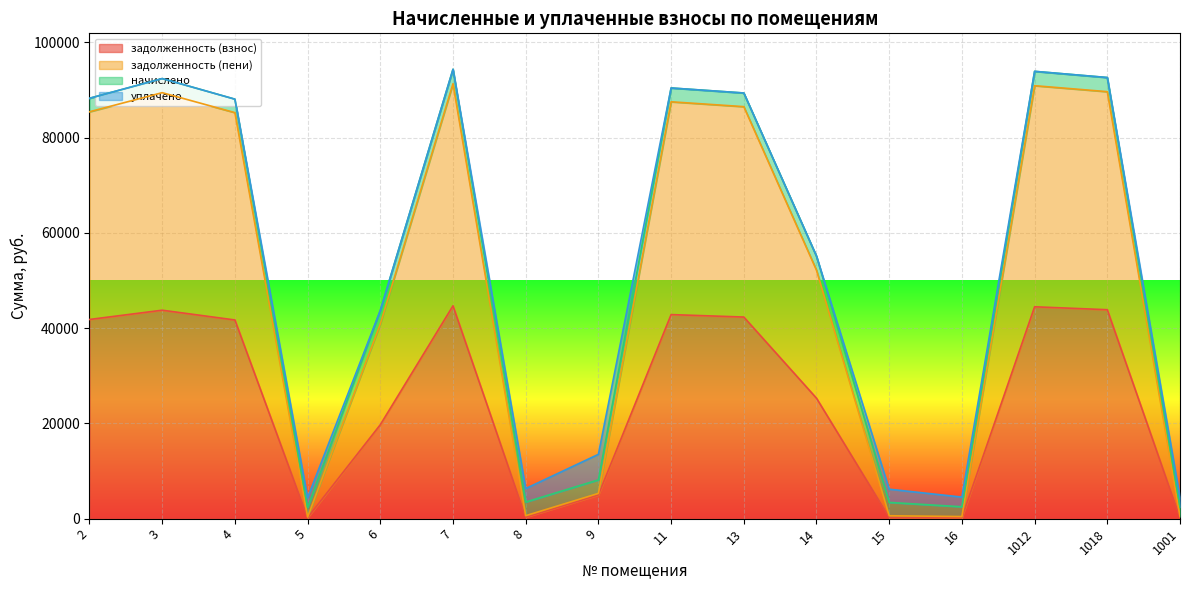

What is the value of the задолженность (взнос) point at the 16th from the left?

222.1